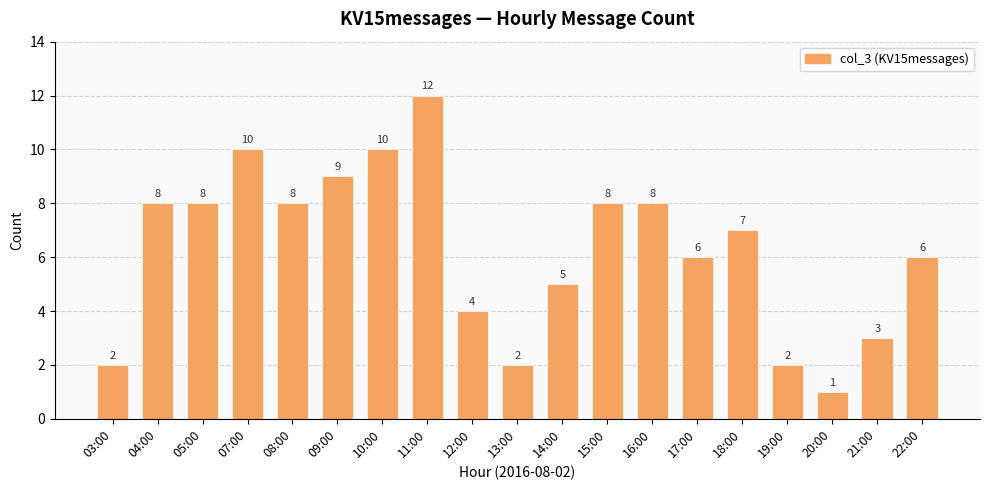

What is the change in value from 12:00 to 17:00?

+2